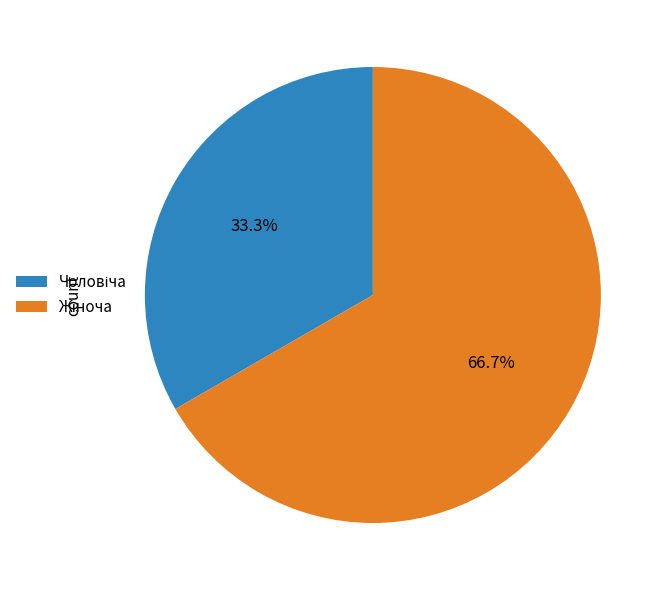

Is there a majority slice in this chart?

Yes